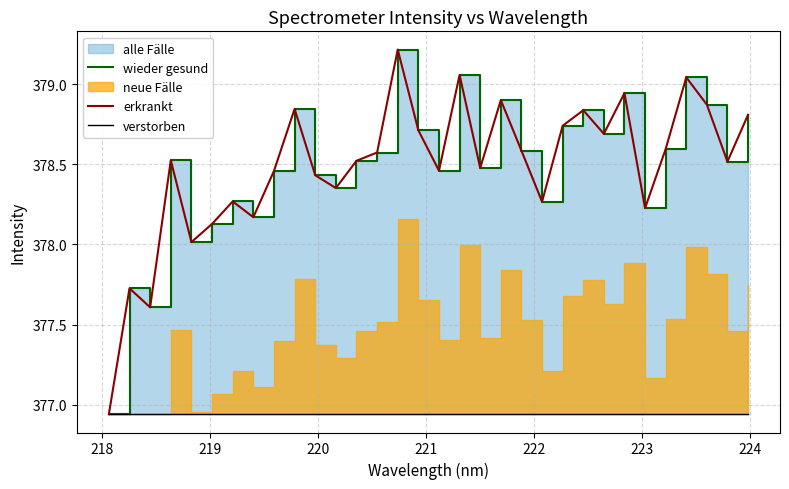

True or false: wieder gesund and verstorben intersect in this chart.

False